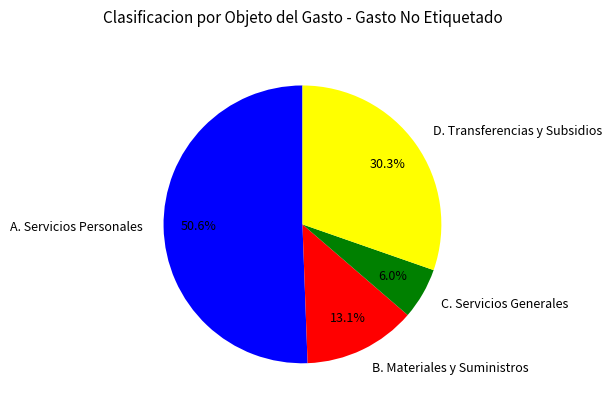

The D. Transferencias y Subsidios slice represents 40% of the pie. True or false?

False